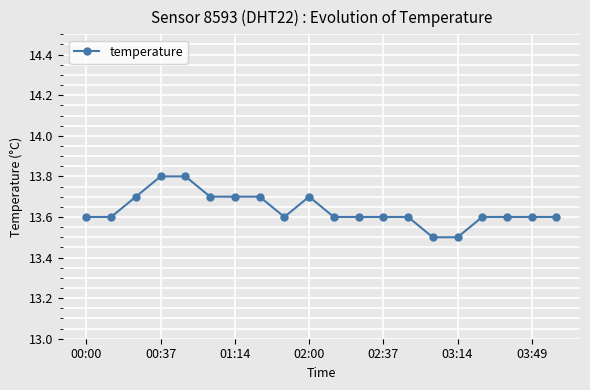

How many values are between 13 and 14?

20